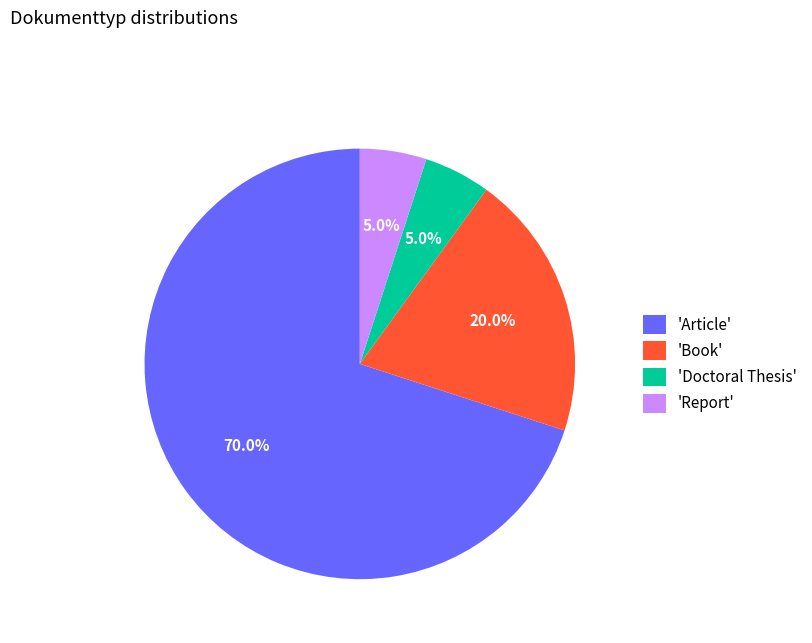

How many segments does this pie chart have?

4